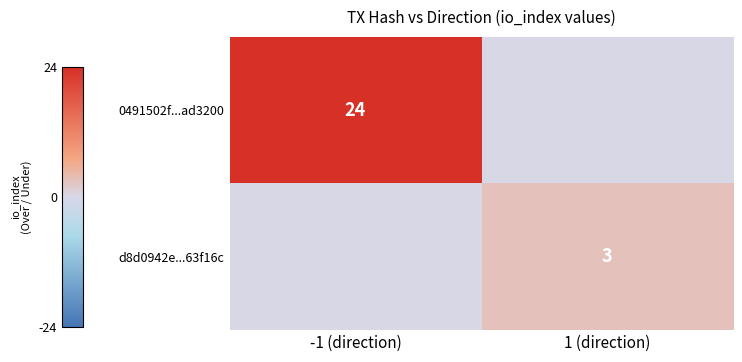

At which category is the sum across all series the highest?

-1 (direction)